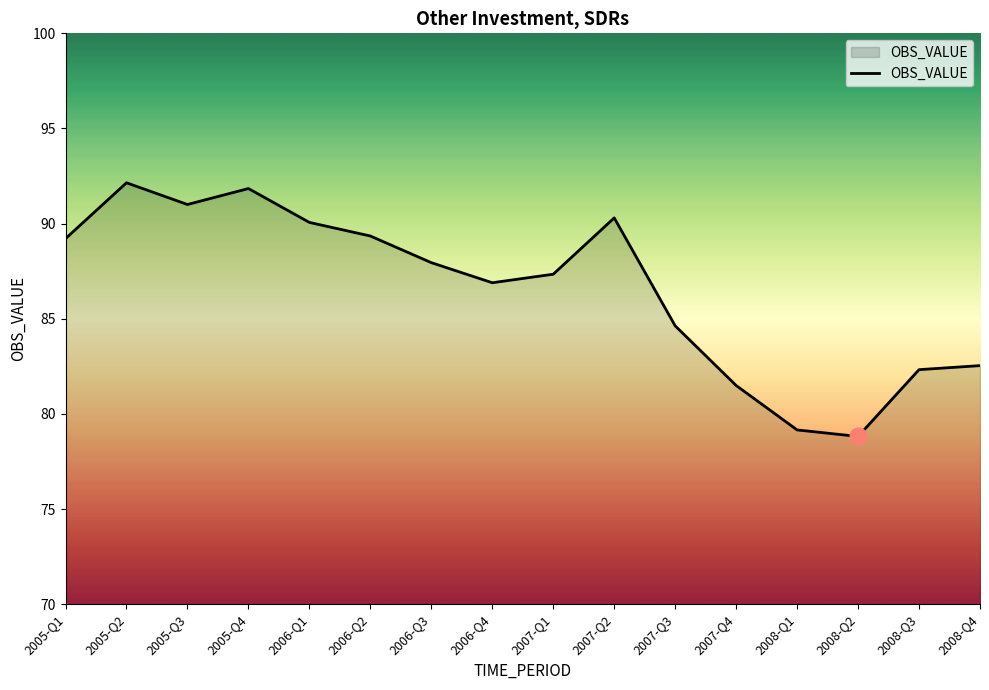

Does the chart have visible grid lines?

No